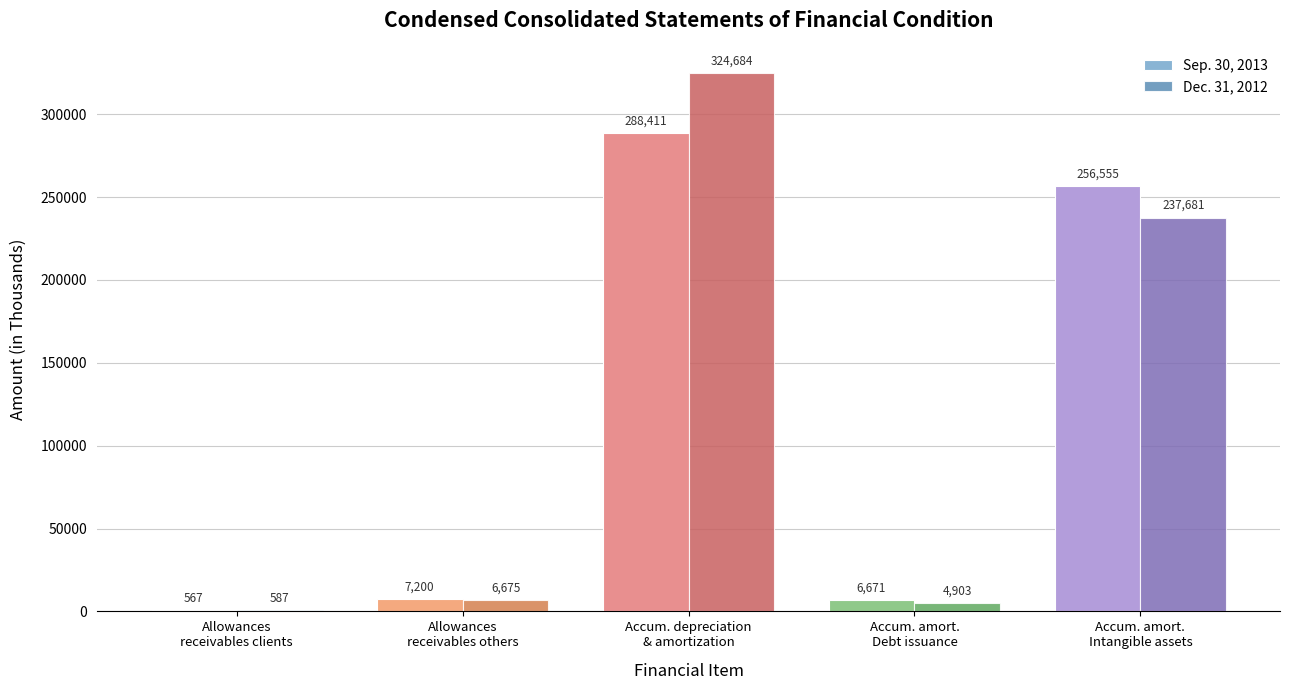

At which label is Sep. 30, 2013 closest to 144489?

Accum. amort.
Intangible assets